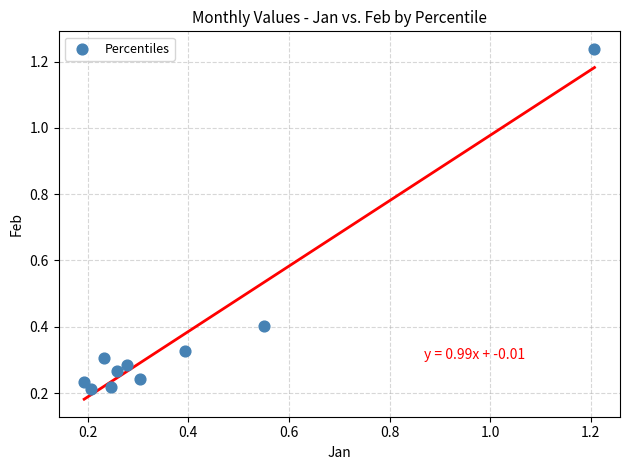

What is the range of X values (max minus min)?

1.0